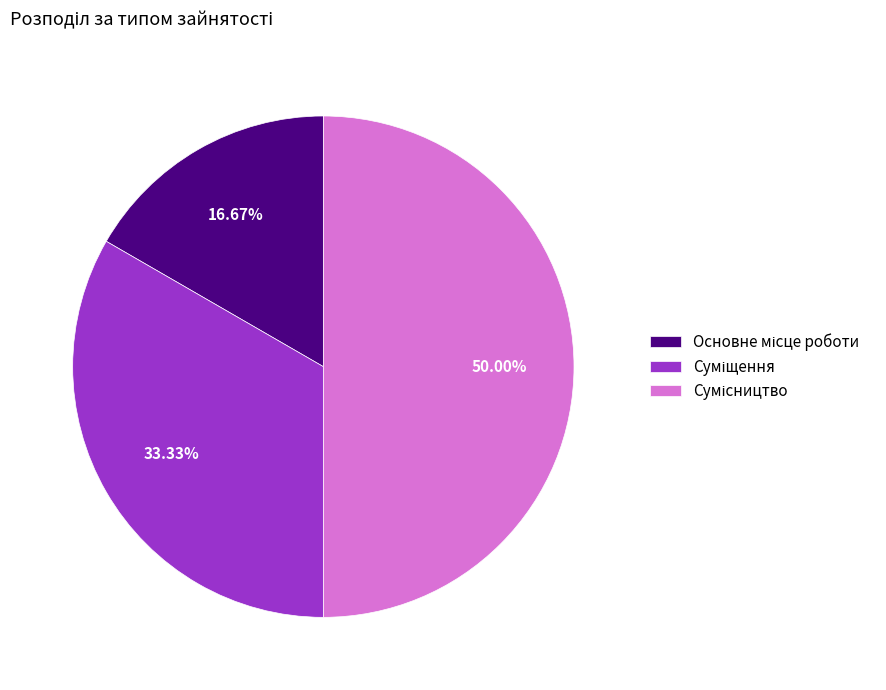

To the nearest percent, what is the difference between the Основне місце роботи and Суміщення slice percentages?

17%